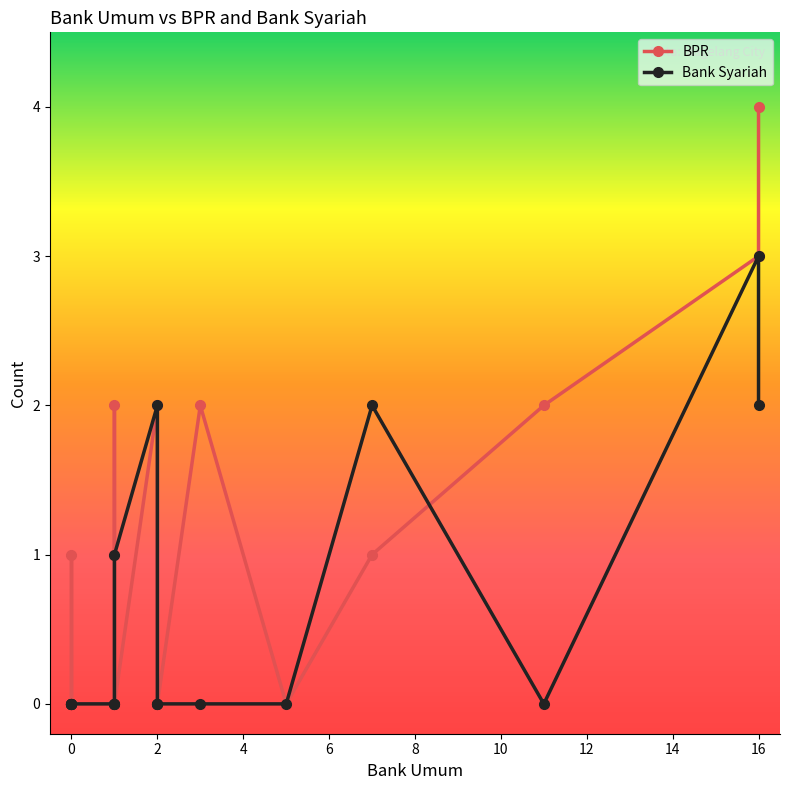

How many positive values does the BPR series have?

9